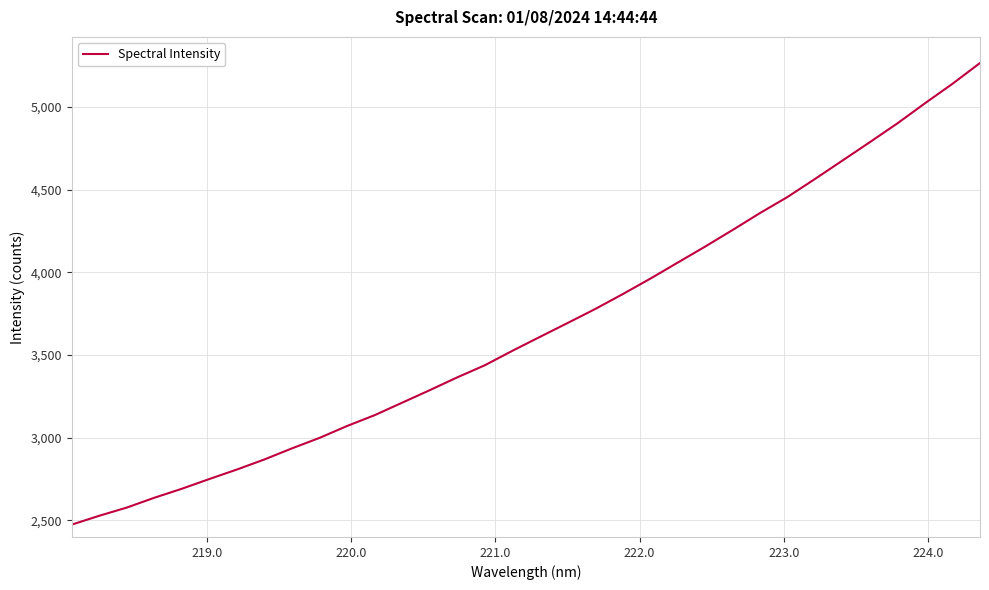

What is the greatest value displayed?

5266.1